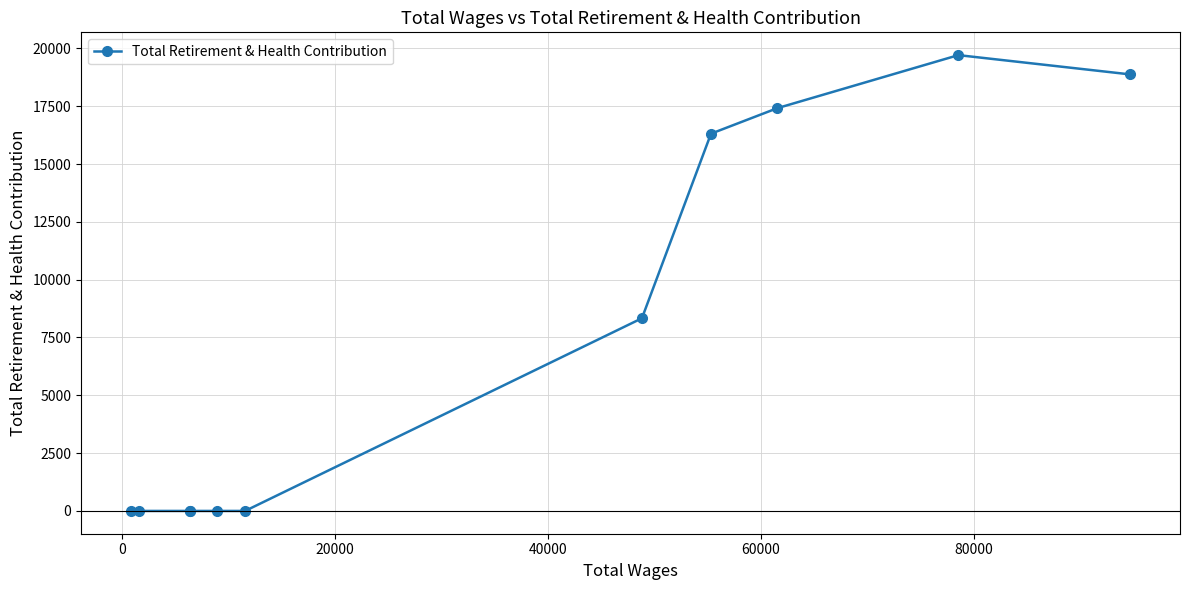

Is this an area chart (filled region under the line)?

No